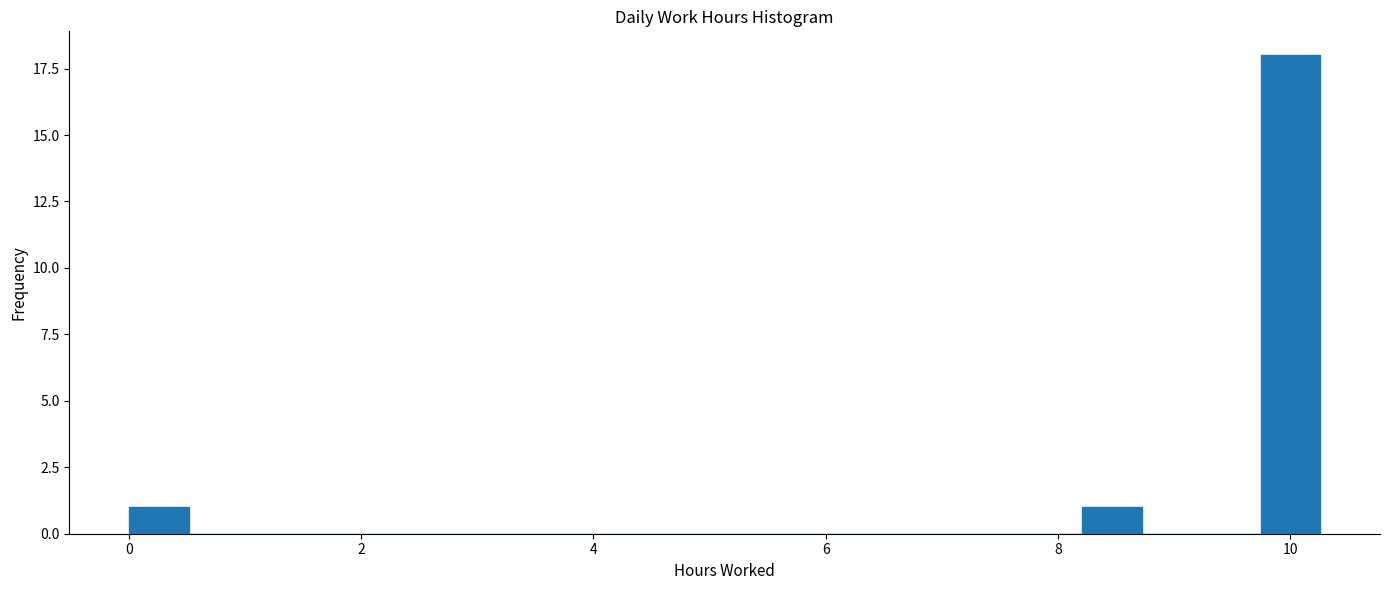

Around what value on the x-axis is the tallest bar? Give the approximate position of its centre, as read against the axis.

10.0